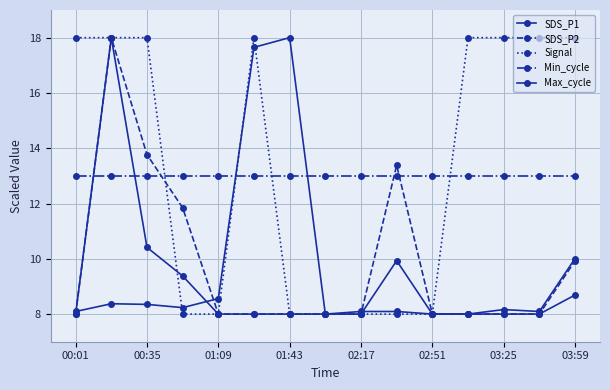

How many data points does each series have?

15